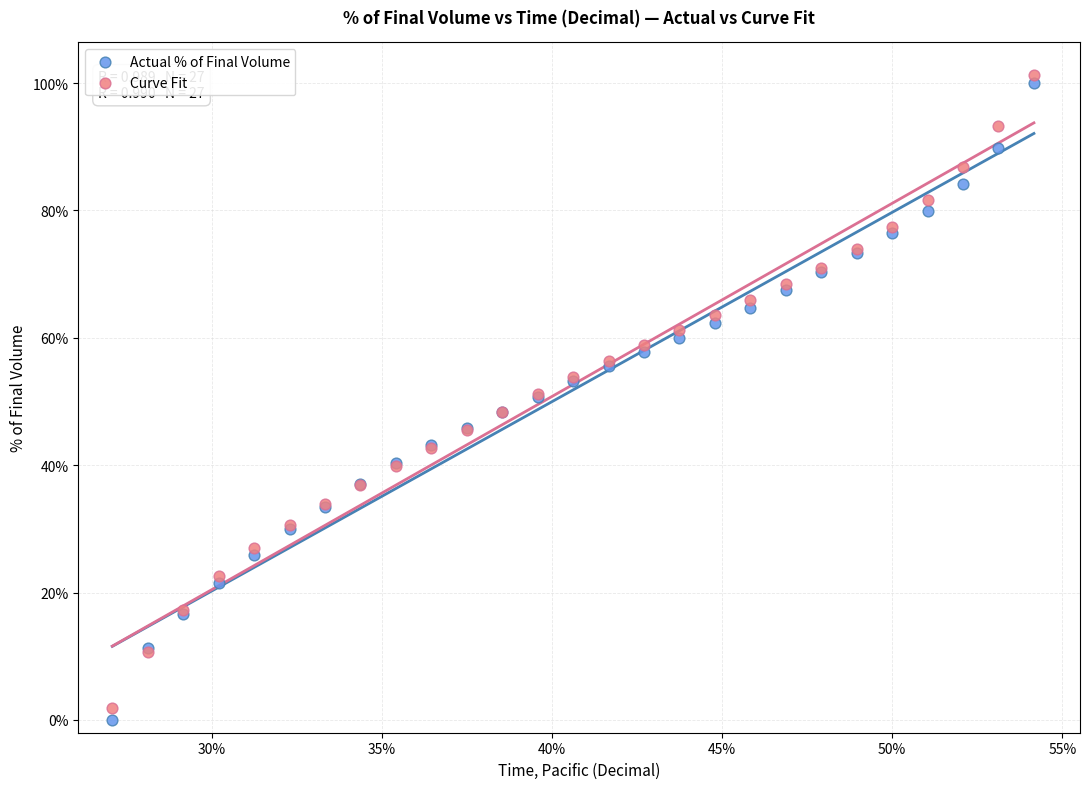

Which series reaches the minimum Y coordinate?

Actual % of Final Volume